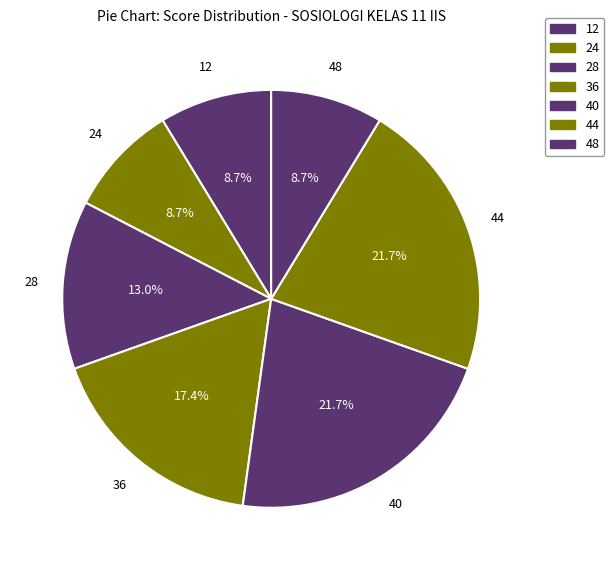

What is the smallest slice in the pie chart?

12